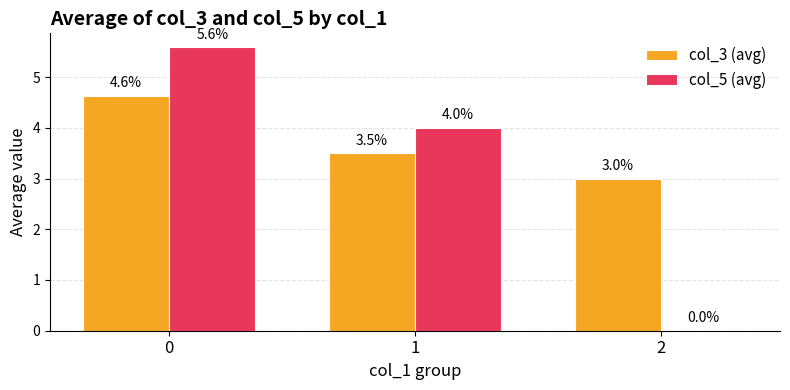

What is the difference between the col_5 (avg) values at 0 and 2?

5.6